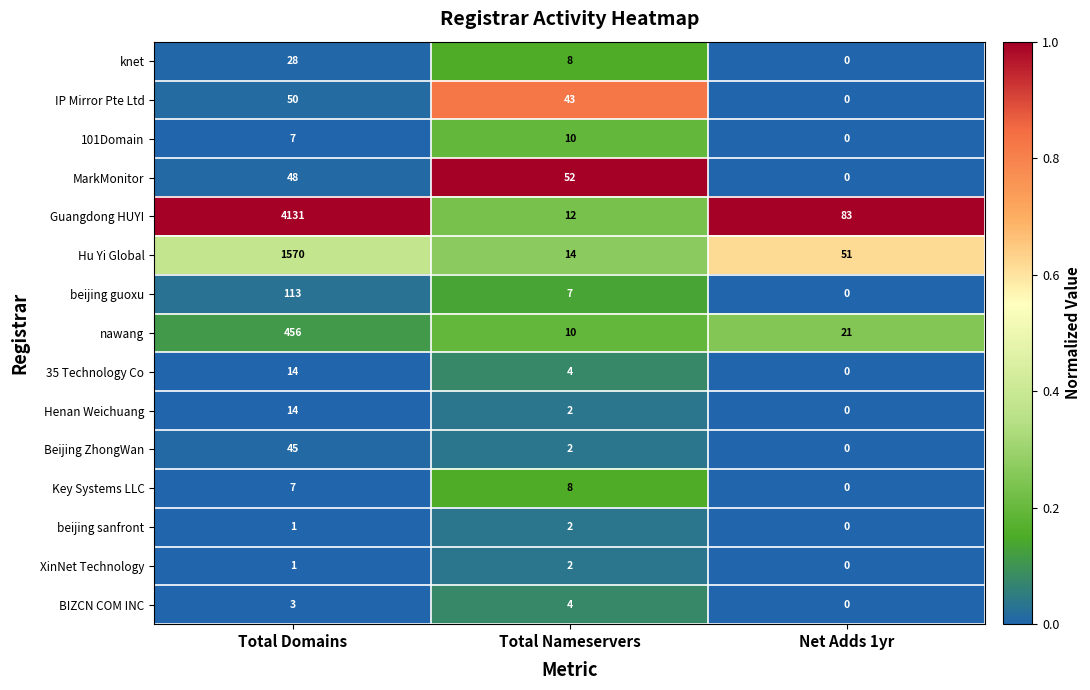

List the labels in order of XinNet Technology value, smallest first.

Net Adds 1yr, Total Domains, Total Nameservers